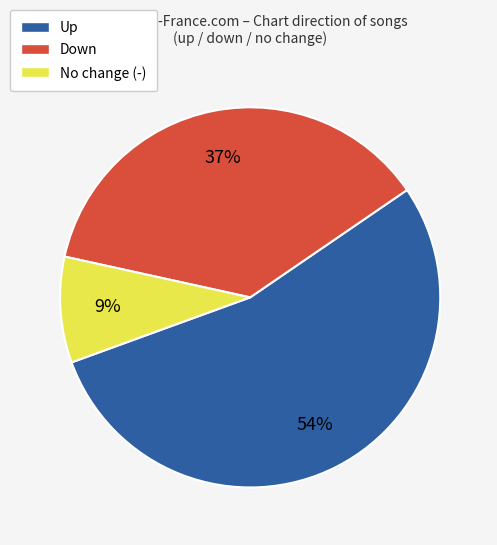

Is there a majority slice in this chart?

Yes